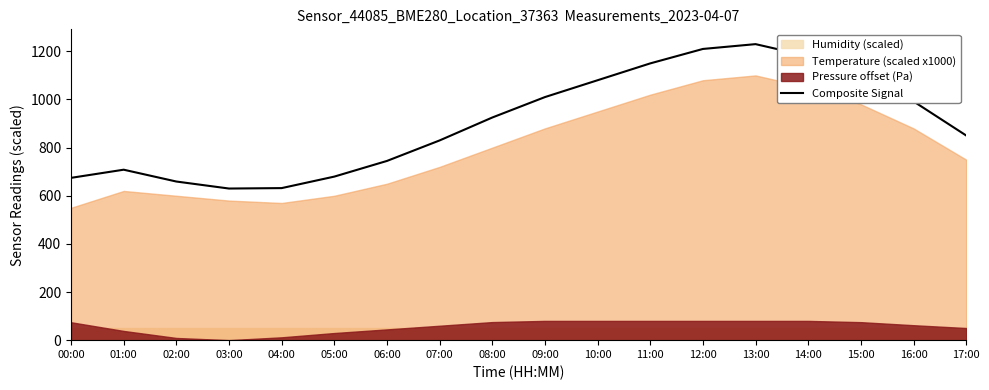

What is the label of the 13th point from the left?

12:00